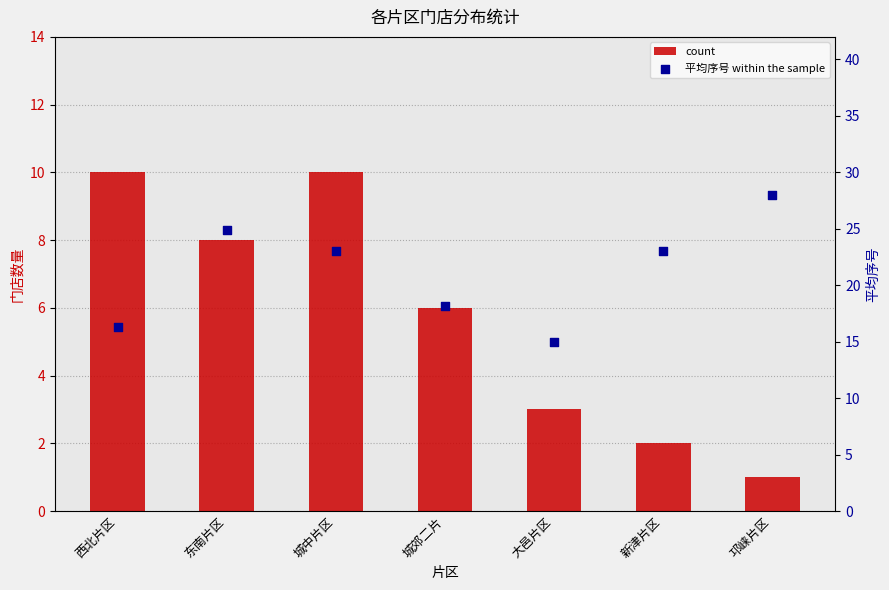

Is the value of count at 新津片区 greater than the value of 平均序号 within the sample at 新津片区?

No